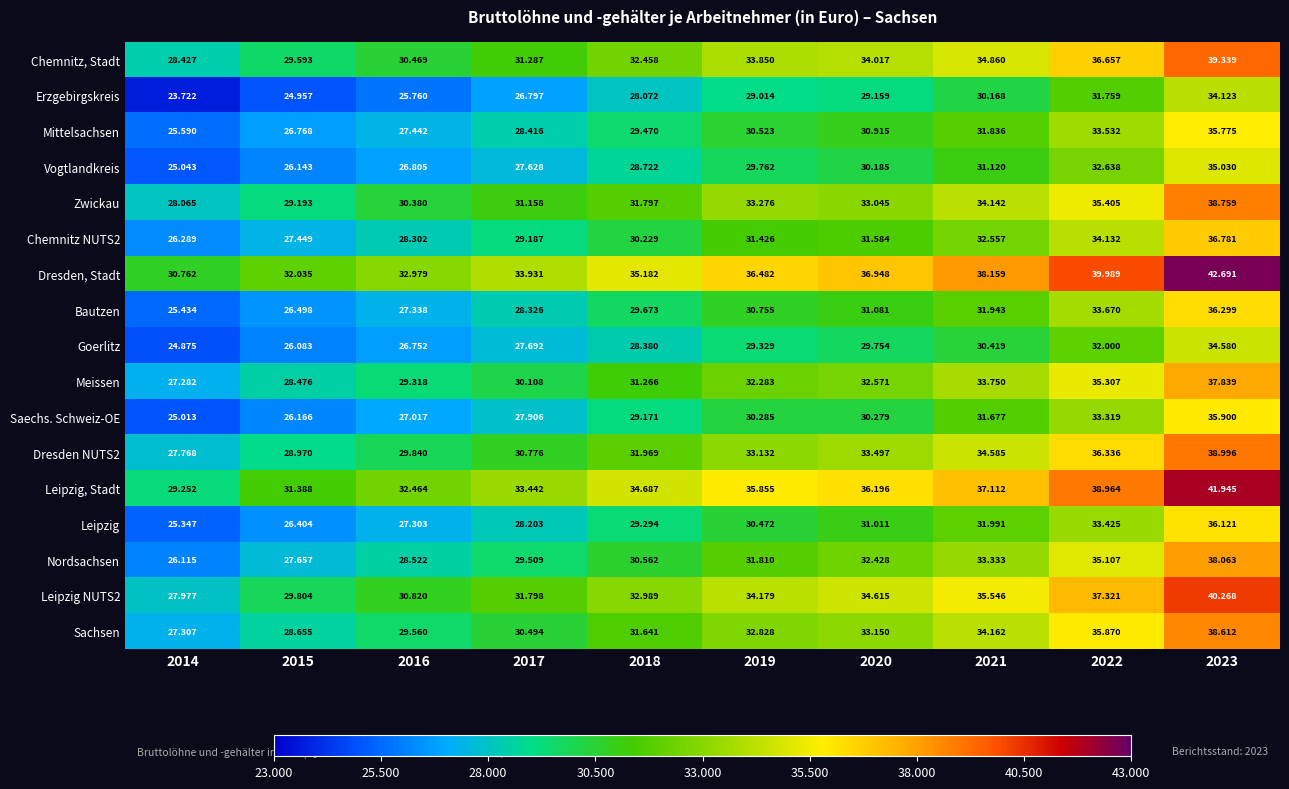

What is the total value across all series at 2019?

545261